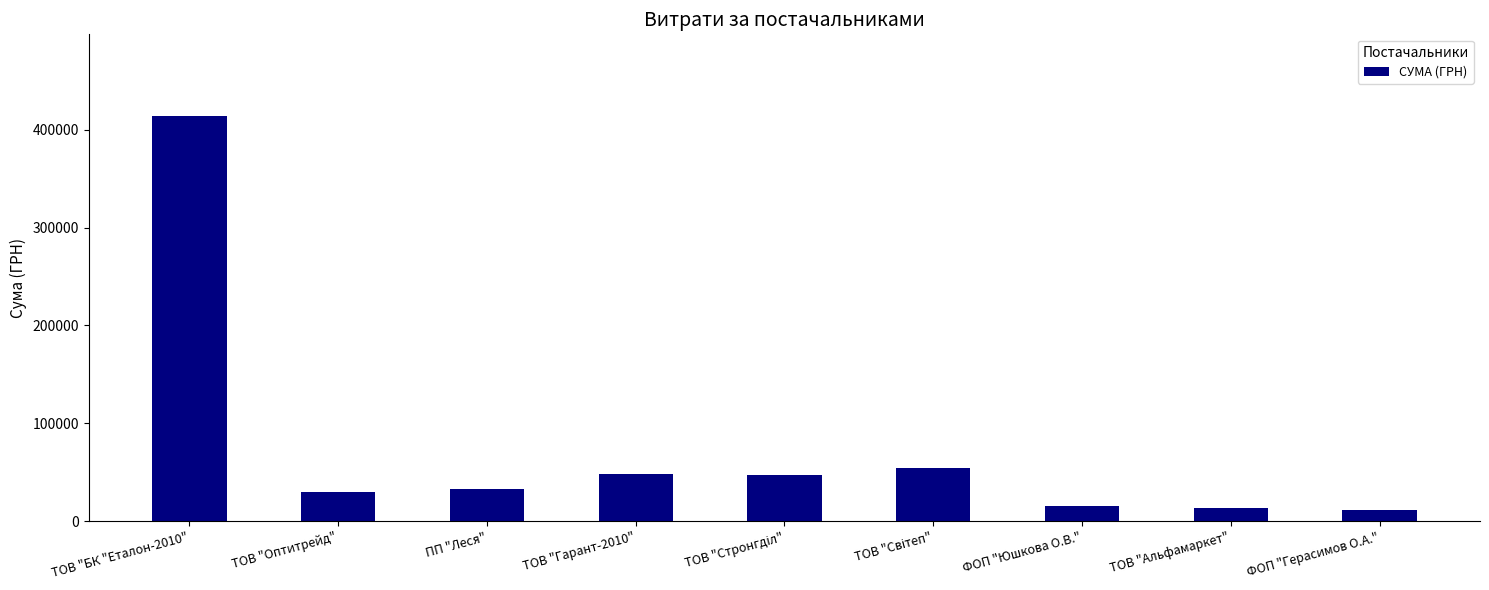

The value at ТОВ "Гарант-2010" is 48347.6. True or false?

True